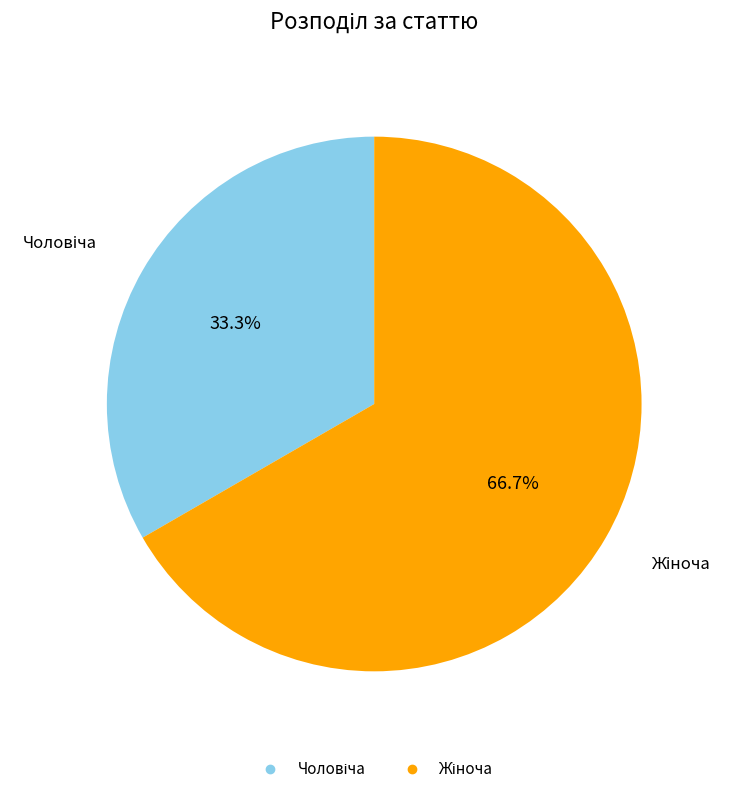

Does any single category account for the majority?

Yes